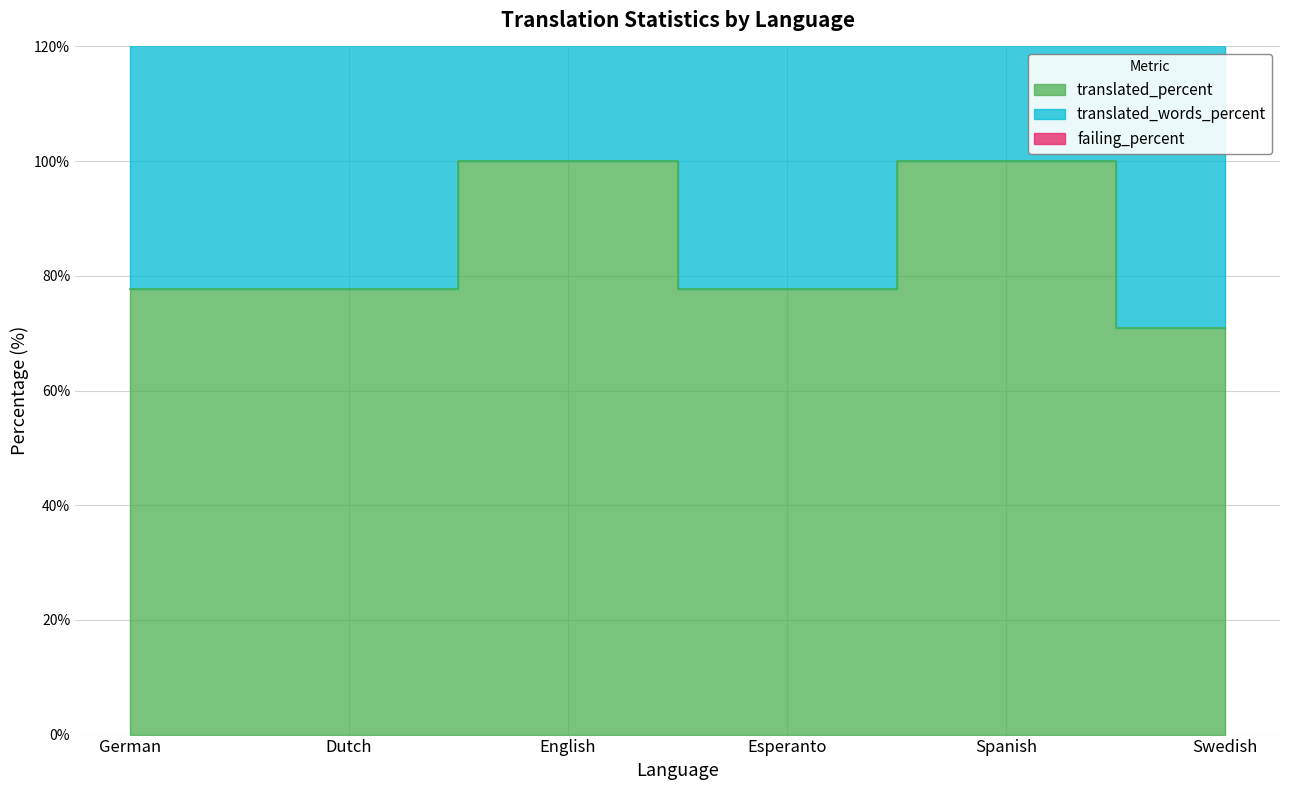

What is the spread (max minus min) of values at Dutch?

81.4